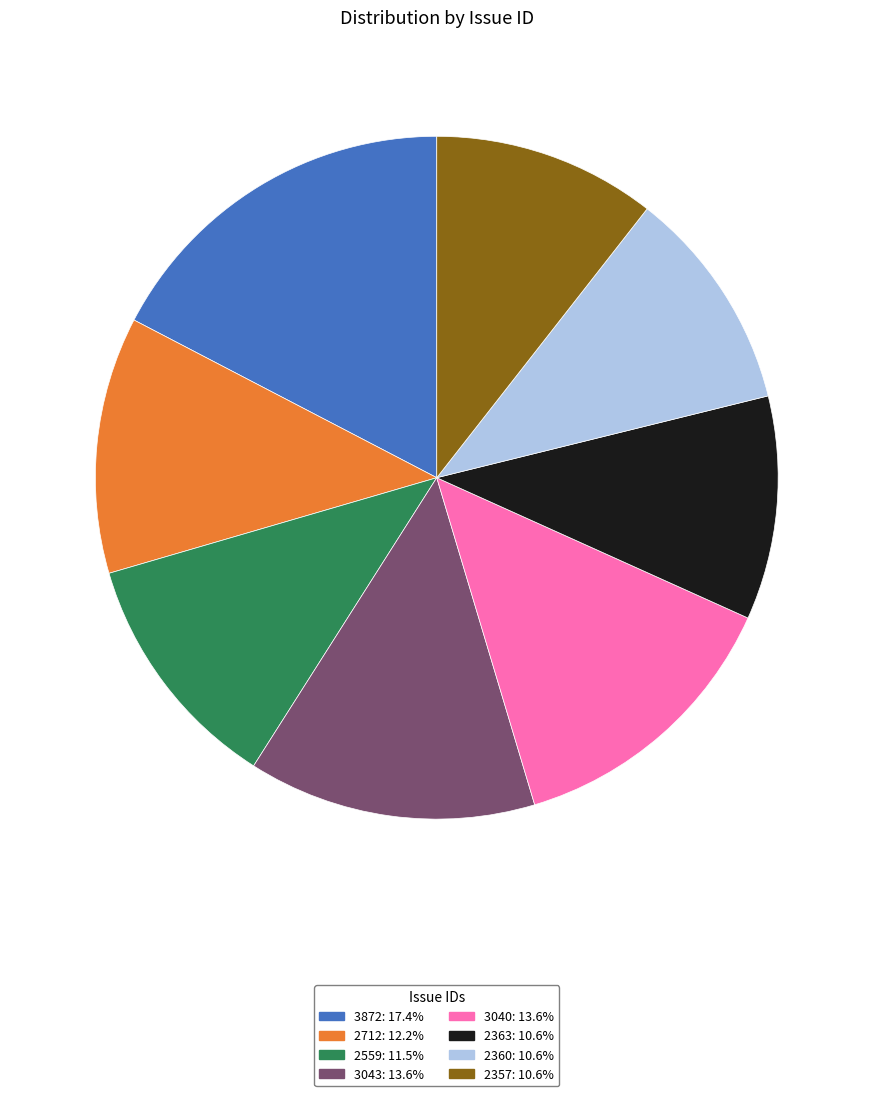

Is 2559 the majority of the pie?

No